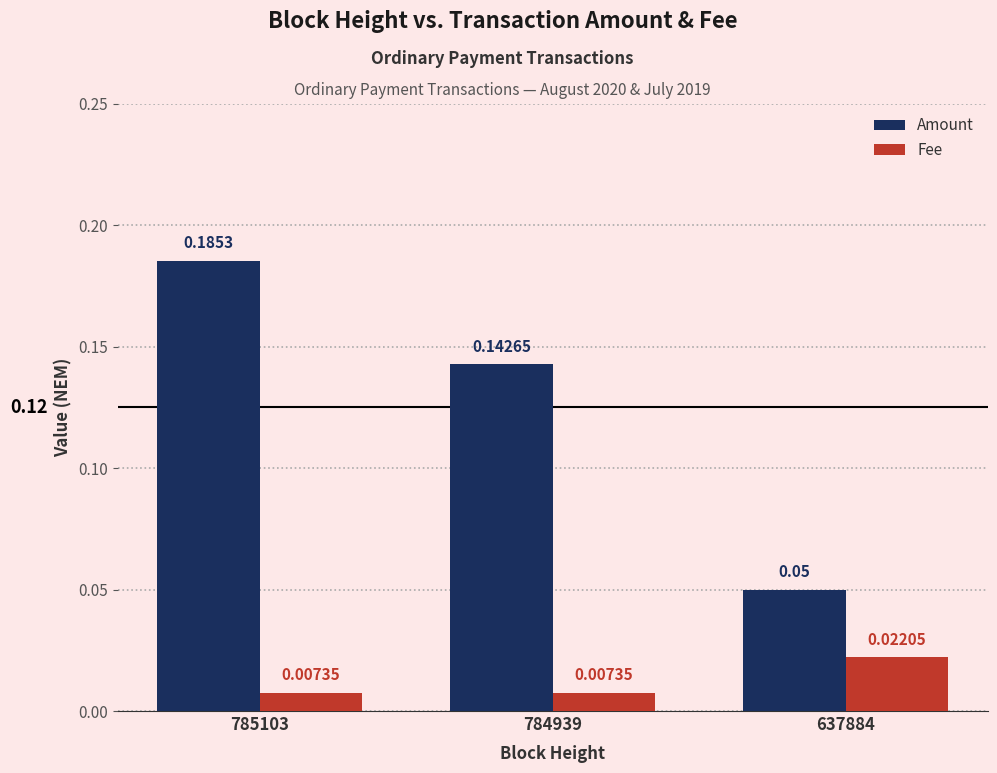

Rank the series by their average value, from lowest to highest.

Fee, Amount